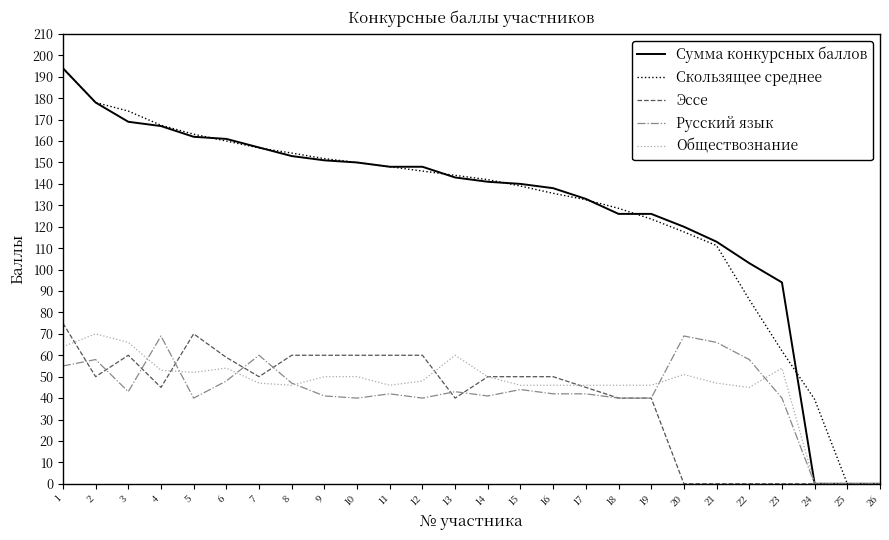

Which category has the highest value in the Скользящее среднее series?

1